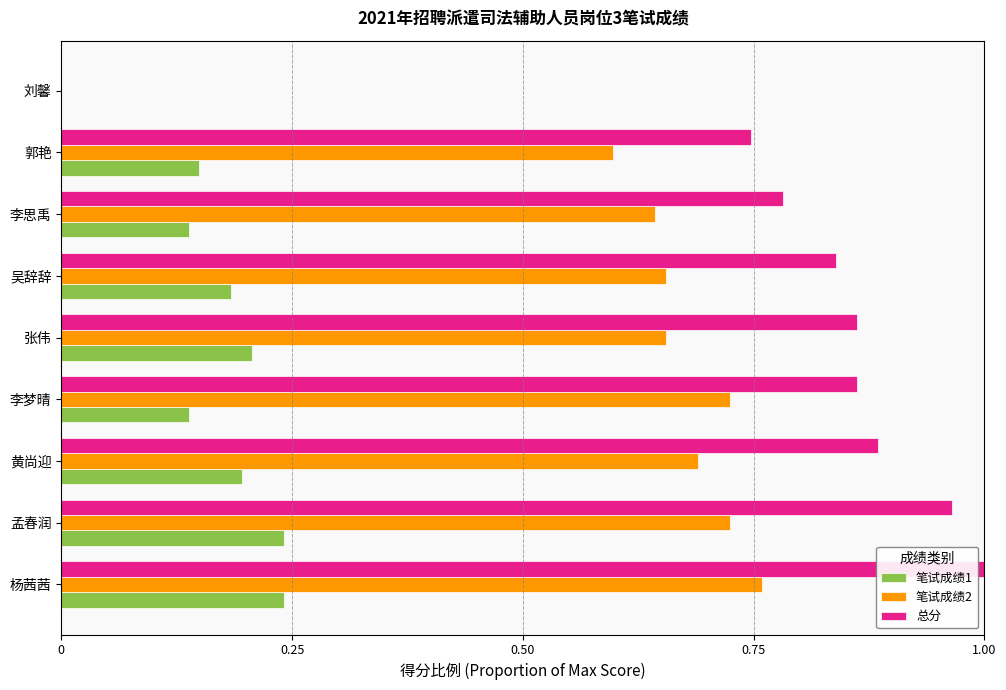

Between 张伟 and 郭艳, which series saw the biggest shift?

总分